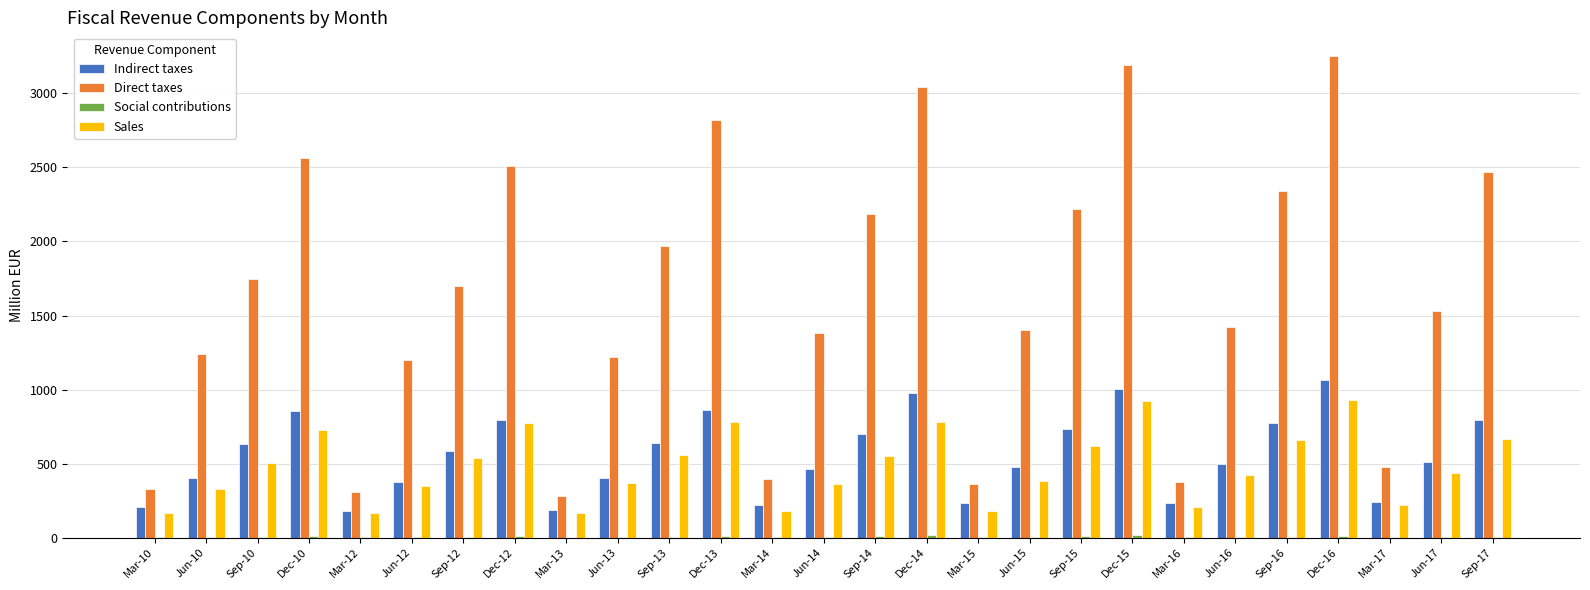

Which series has the largest range (max minus min)?

Direct taxes